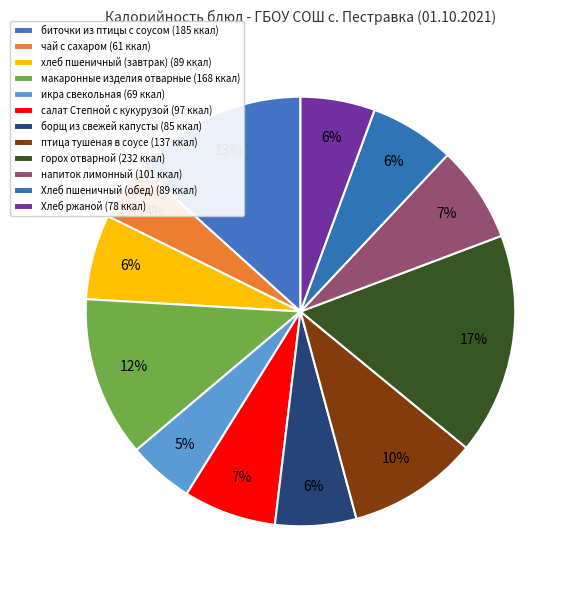

How many segments does this pie chart have?

12